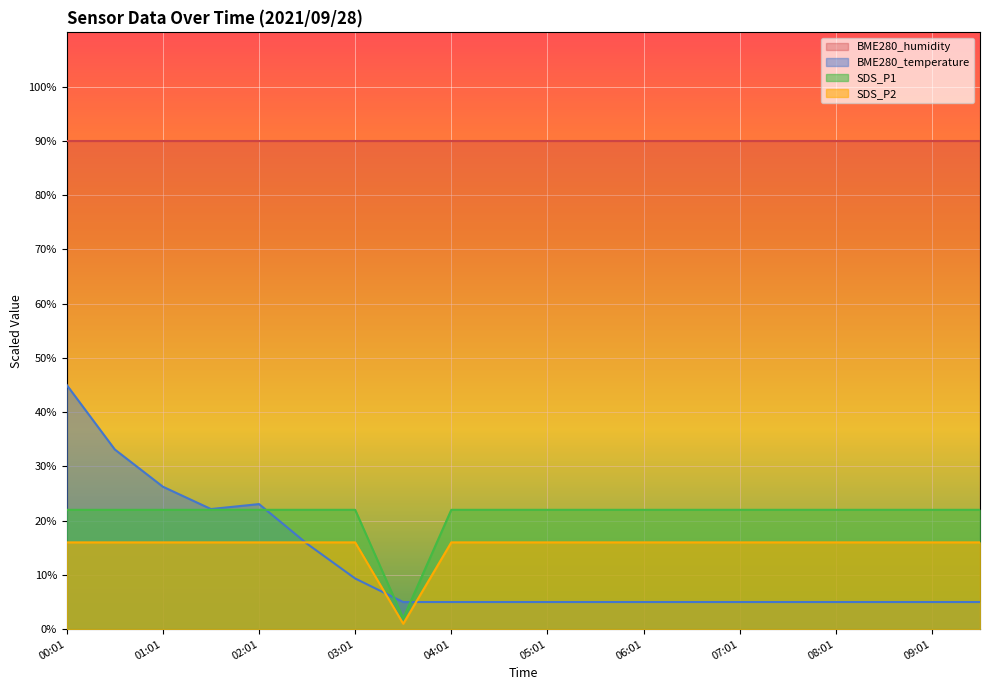

Is the value of SDS_P1 at 06:01 greater than the value of SDS_P2 at 06:01?

Yes